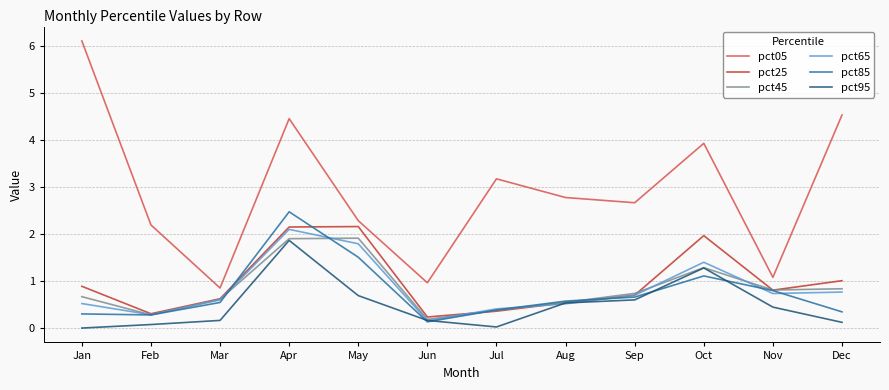

What is the approximate value of pct25 at Oct?

2.0